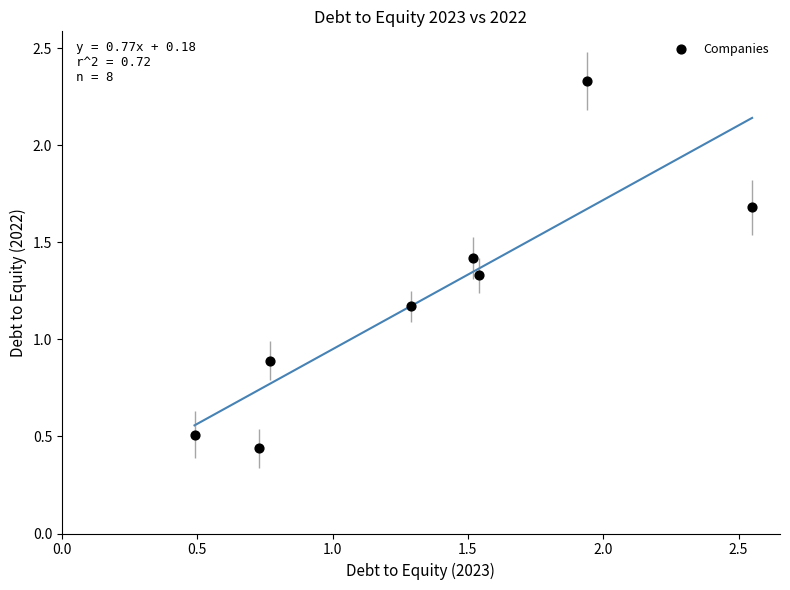

What Y value in the scatter plot is closest to 1?

0.9